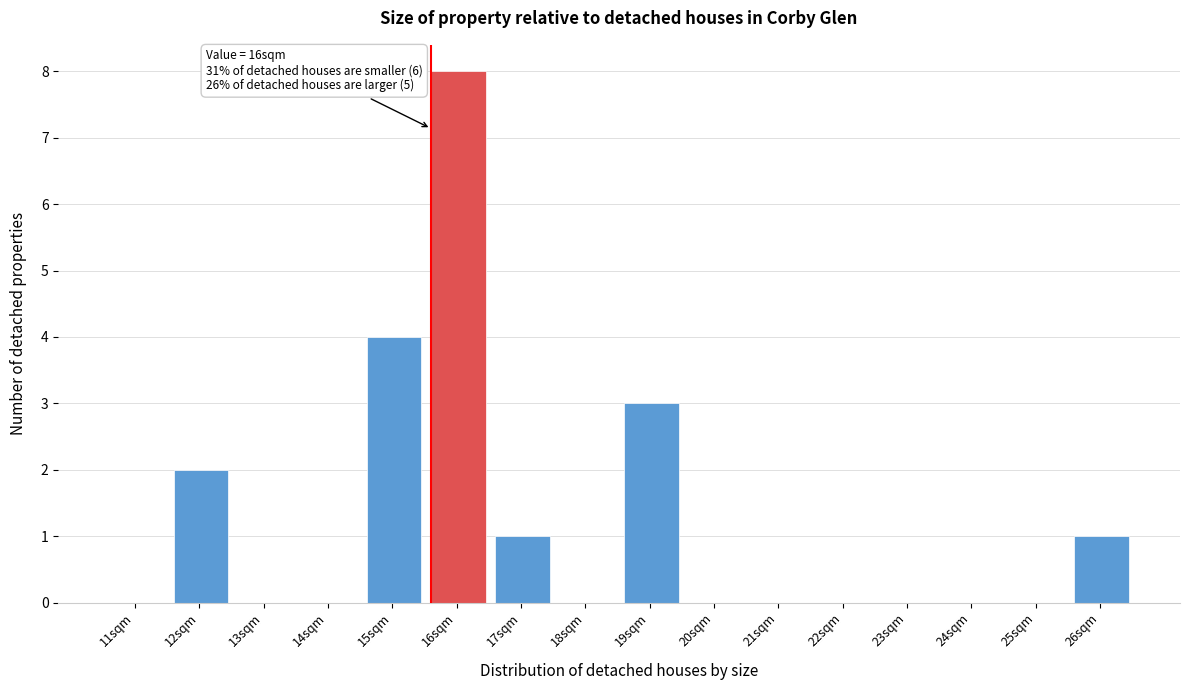

Reading right to left, transcribe all the data shown in this chart.

26sqm=1	25sqm=0	24sqm=0	23sqm=0	22sqm=0	21sqm=0	20sqm=0	19sqm=3	18sqm=0	17sqm=1	16sqm=8	15sqm=4	14sqm=0	13sqm=0	12sqm=2	11sqm=0